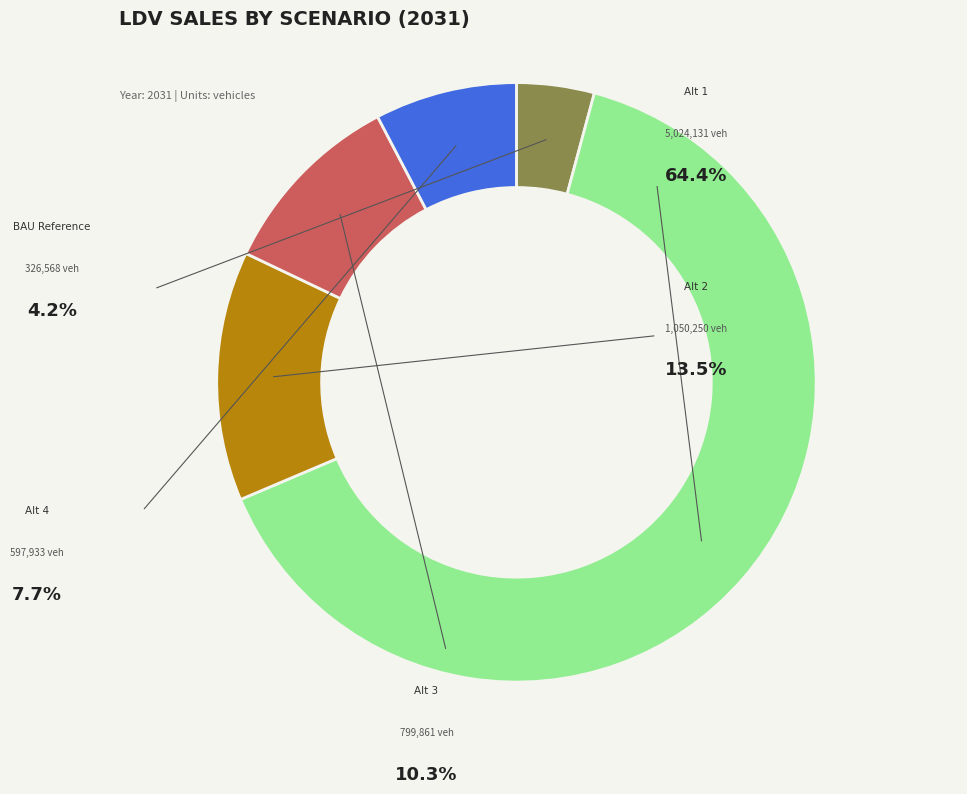

Rank the categories by value from lowest to highest.

BAU Reference, Alt 4, Alt 3, Alt 2, Alt 1